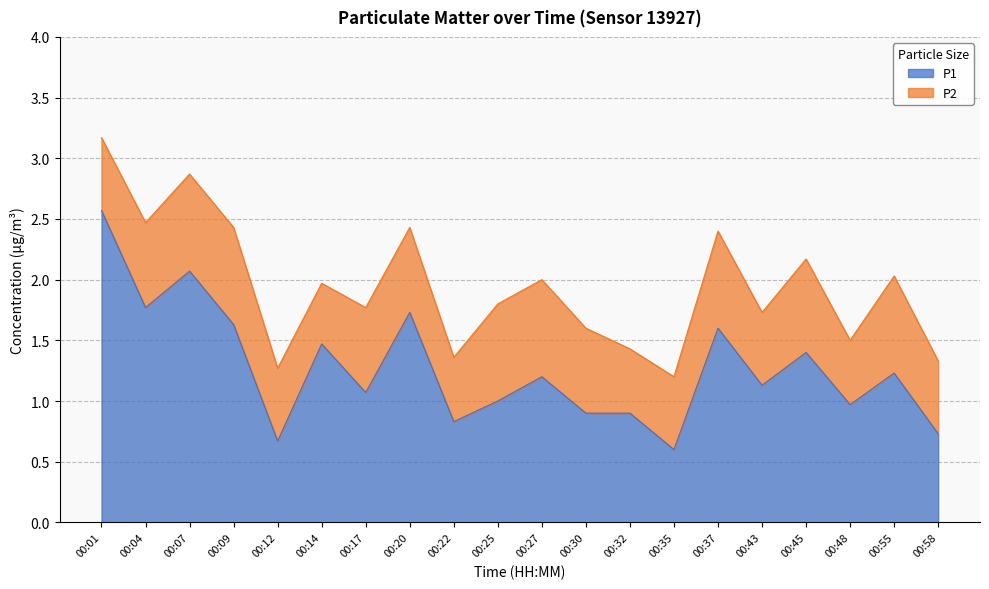

List the labels in order of value, largest first.

00:01, 00:07, 00:04, 00:20, 00:09, 00:37, 00:14, 00:45, 00:55, 00:27, 00:43, 00:17, 00:25, 00:48, 00:30, 00:32, 00:22, 00:58, 00:12, 00:35